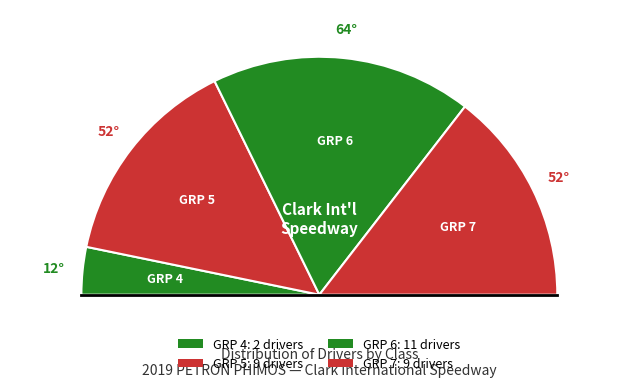

How many segments does this pie chart have?

4